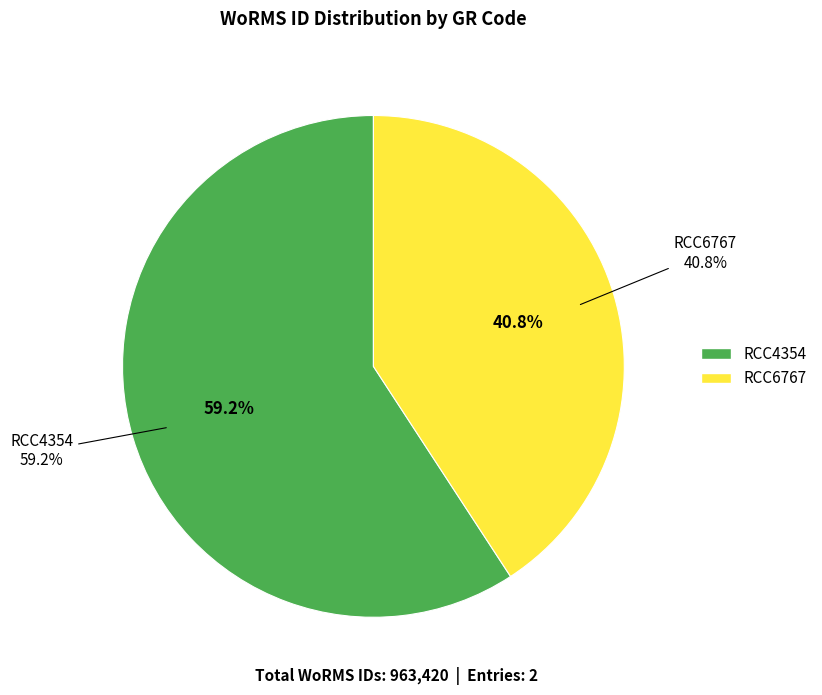

Which slice is the smallest?

RCC6767